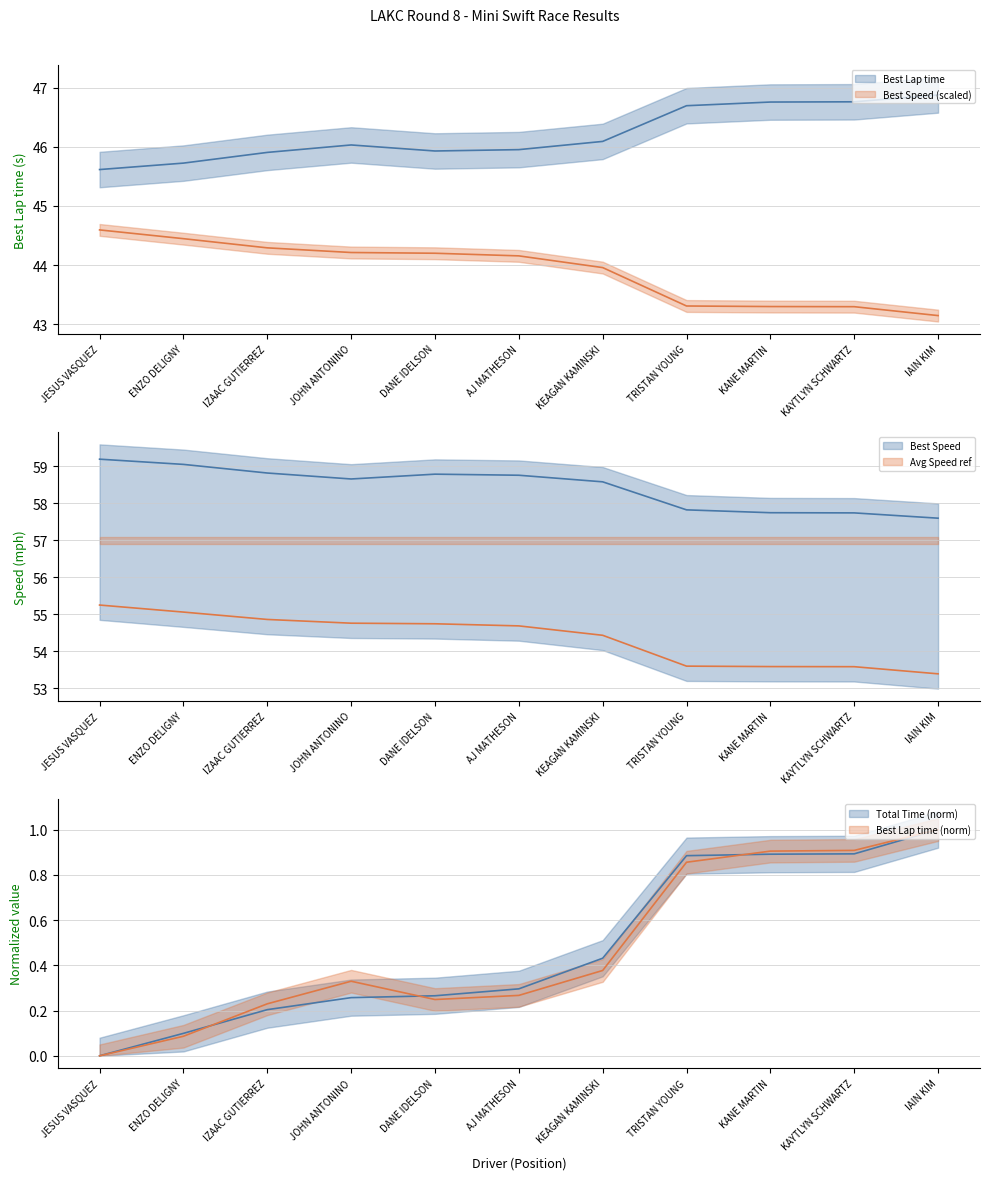

True or false: Total Time and Best Lap time intersect in this chart.

False